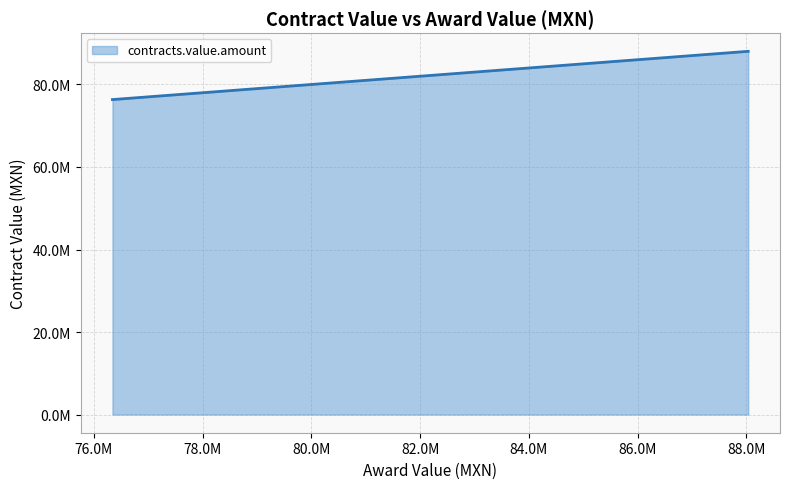

How many lines are shown in the chart?

1